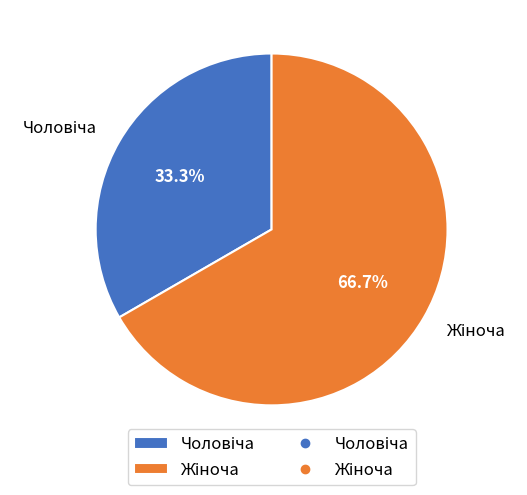

Does any single category account for the majority?

Yes